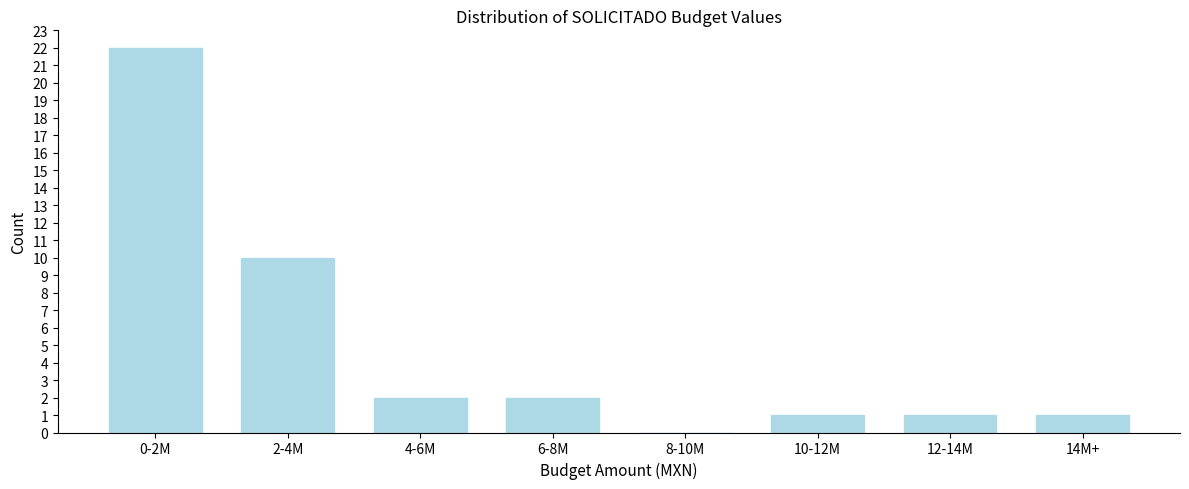

Reading right to left, extract all data points from this chart.

14M+=1	12-14M=1	10-12M=1	8-10M=0	6-8M=2	4-6M=2	2-4M=10	0-2M=22